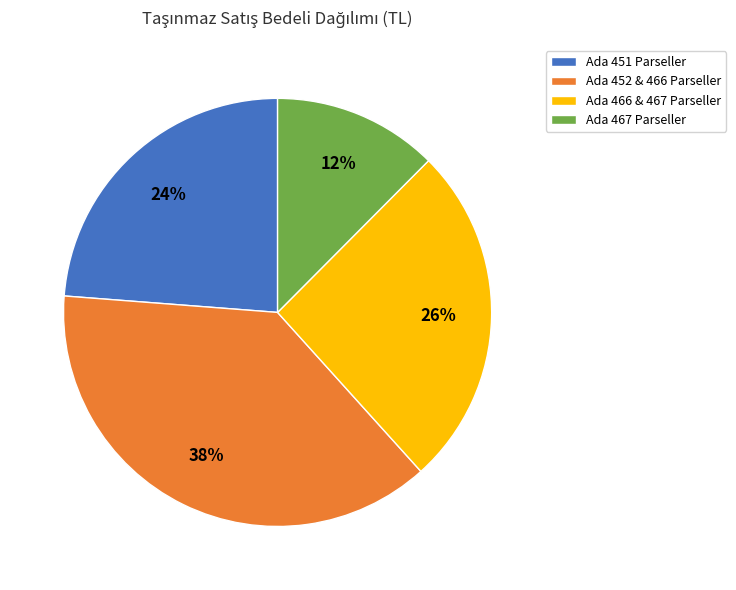

To the nearest percent, what is the average slice percentage?

25%